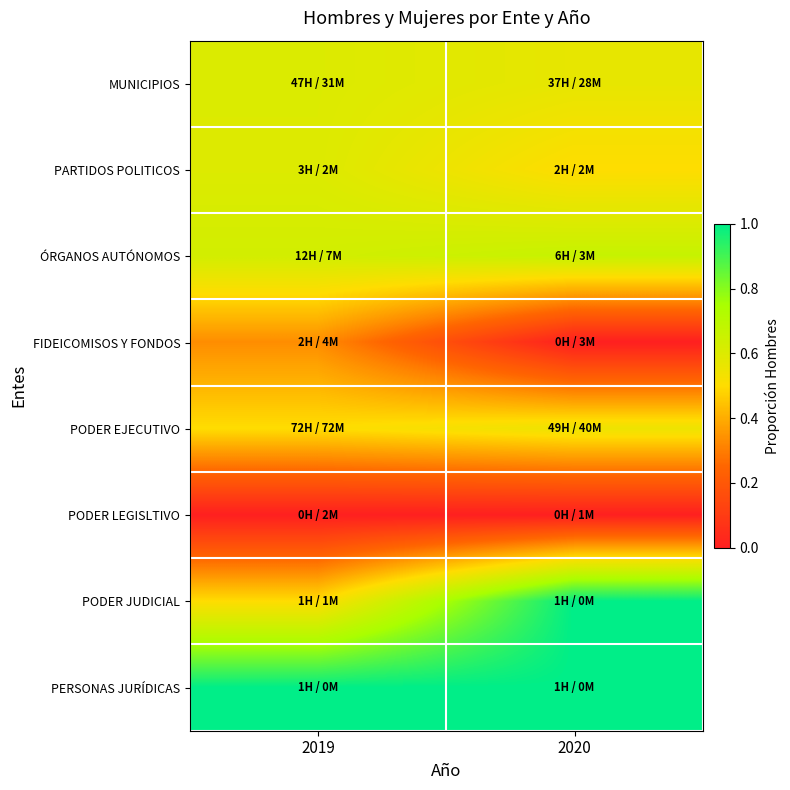

At how many categories does at least one series exceed 0?

2